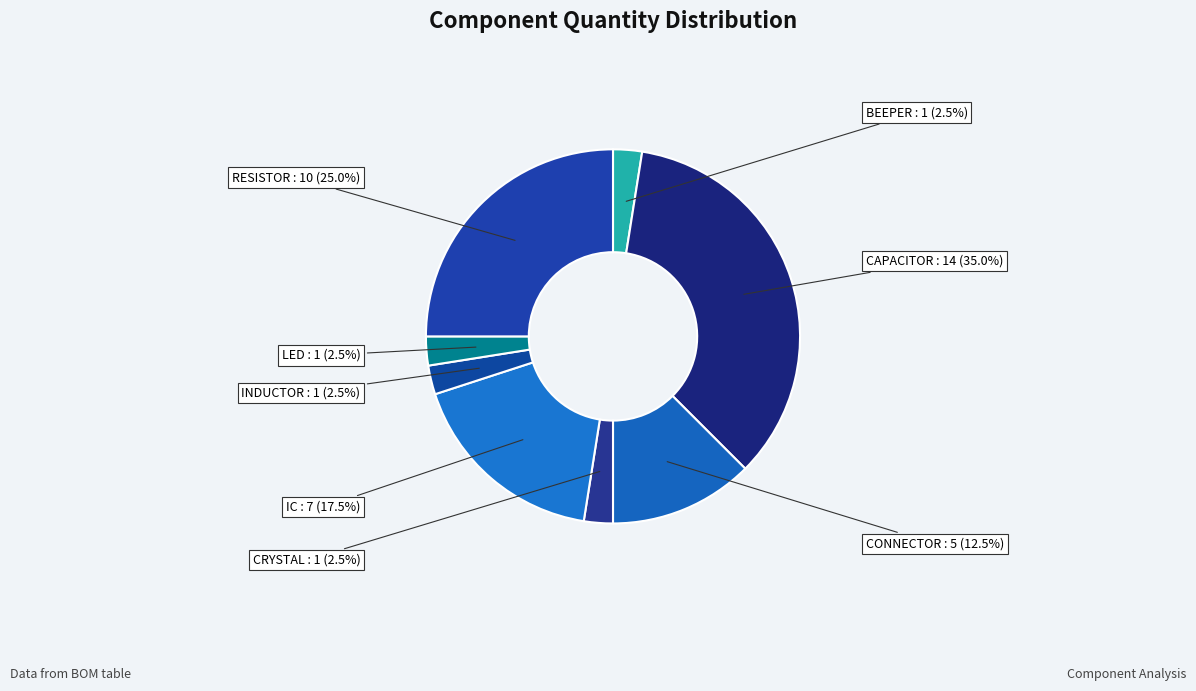

What is the ratio of the value at IC to the value at CONNECTOR?

1.4